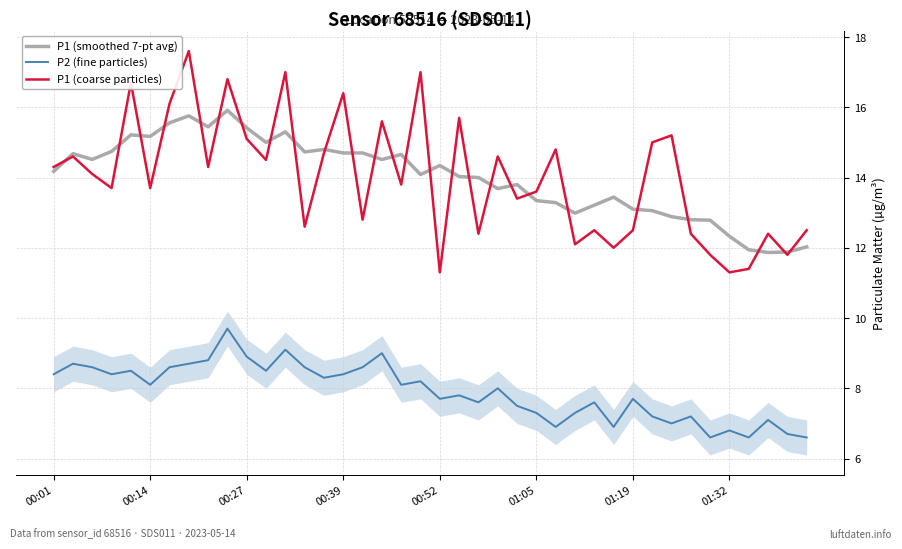

Count the number of data series in this chart.

3